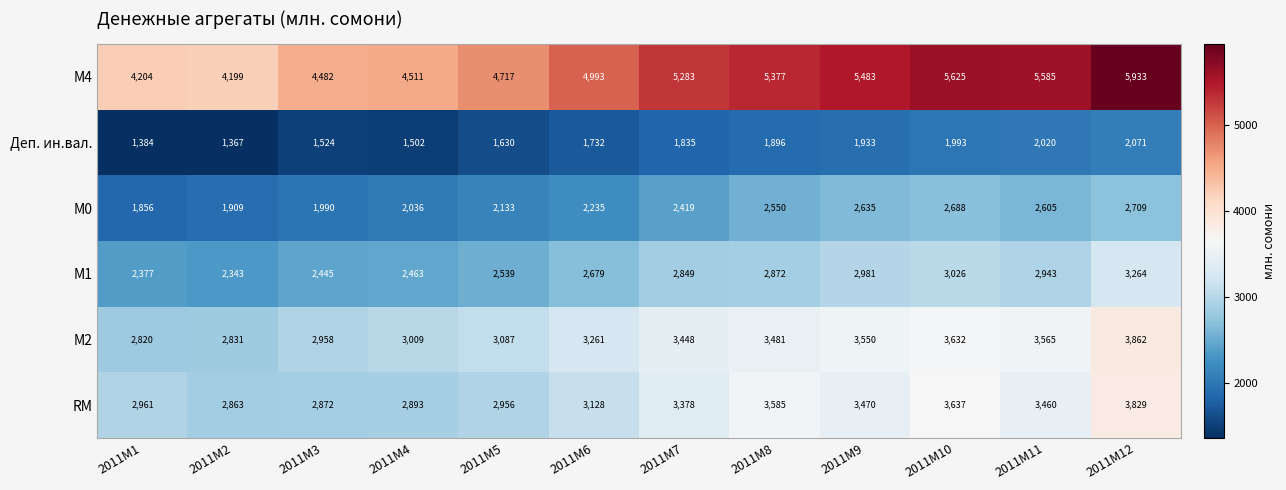

What is the difference between the maximum and minimum values in the М1 series?

921